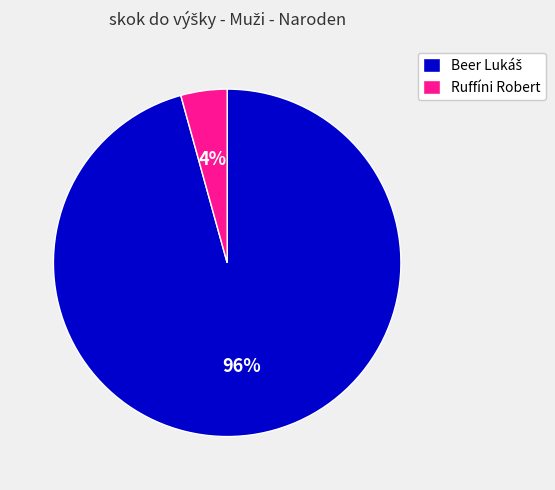

To the nearest percent, what is the average slice percentage?

50%